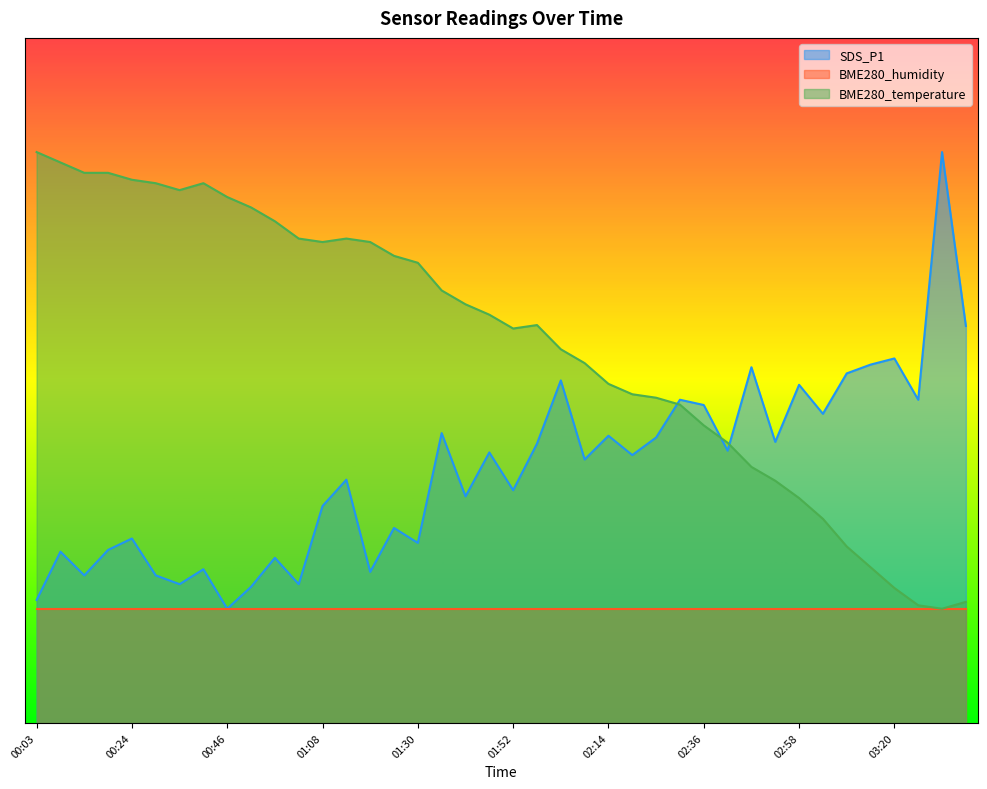

At which category does the chart reach its minimum across all series?

00:46